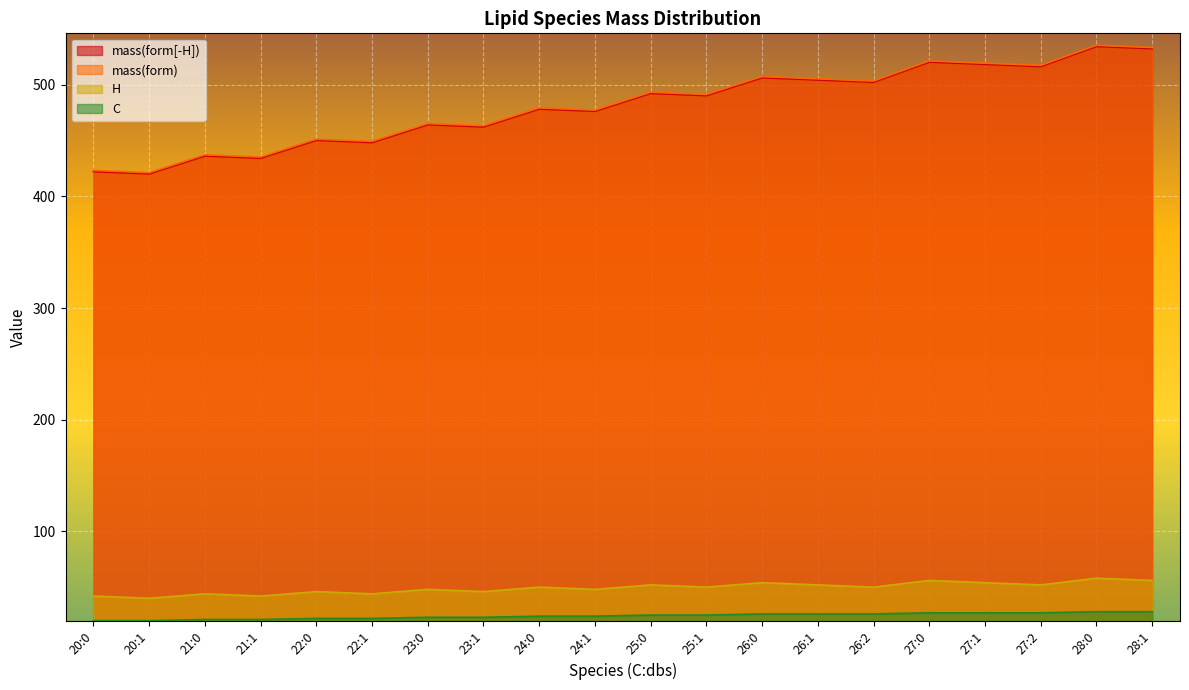

What is the highest value of the mass(form[-H]) series?

534.4